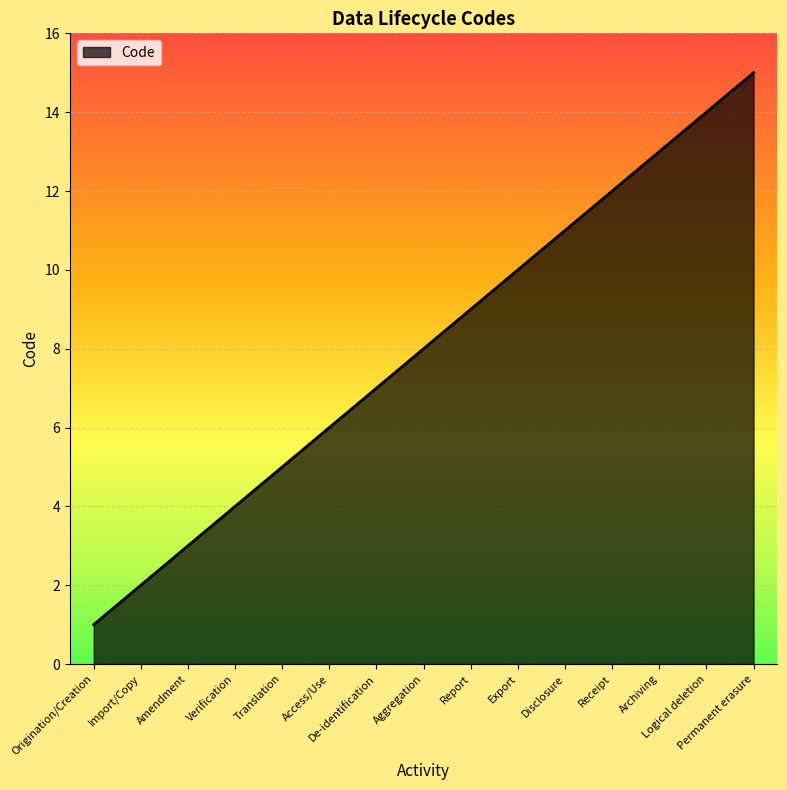

What position from the left is Receipt?

12